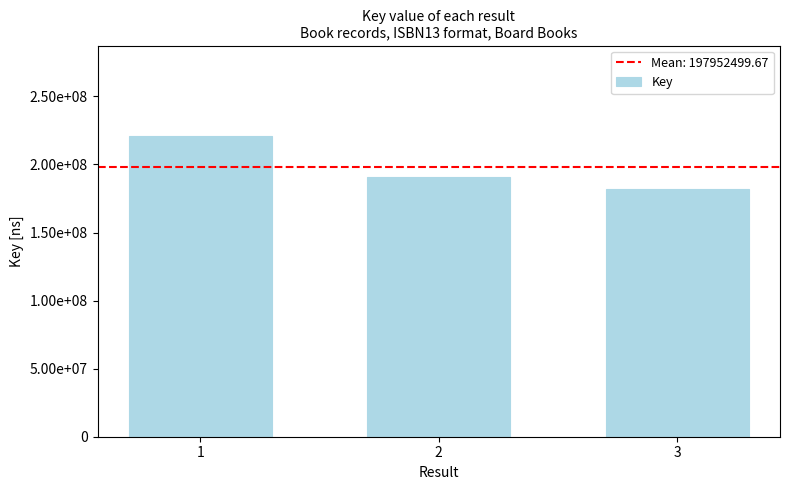

Reading left to right, what are all the values shown in this chart?

1=221065458	2=190922056	3=182069985